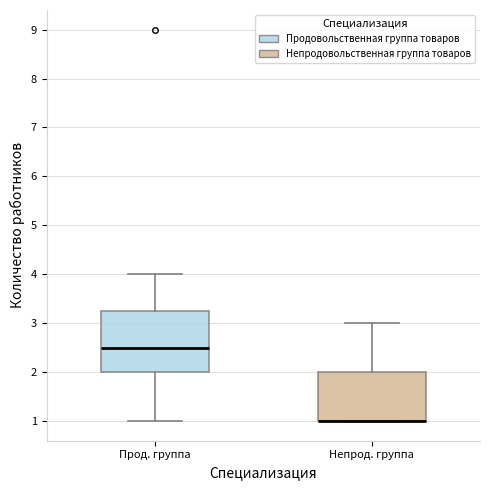

Comparing the boxes themselves (not the whiskers), which one is the tallest?

Прод. группа